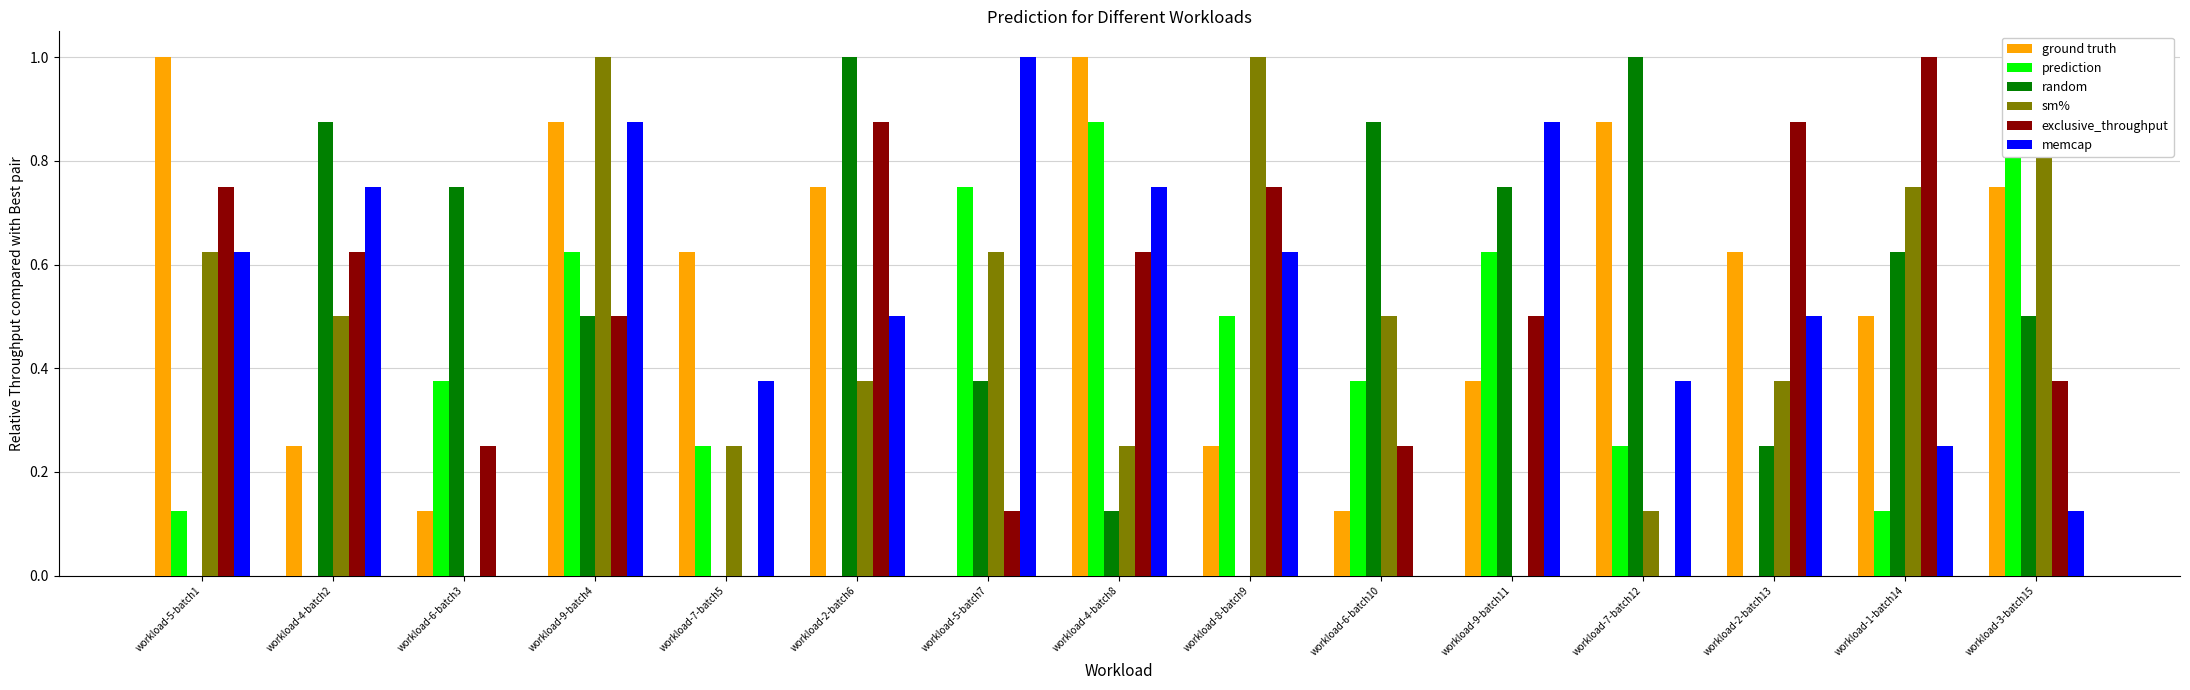

Between workload-5-batch1 and workload-7-batch5, which series saw the biggest shift?

exclusive_throughput